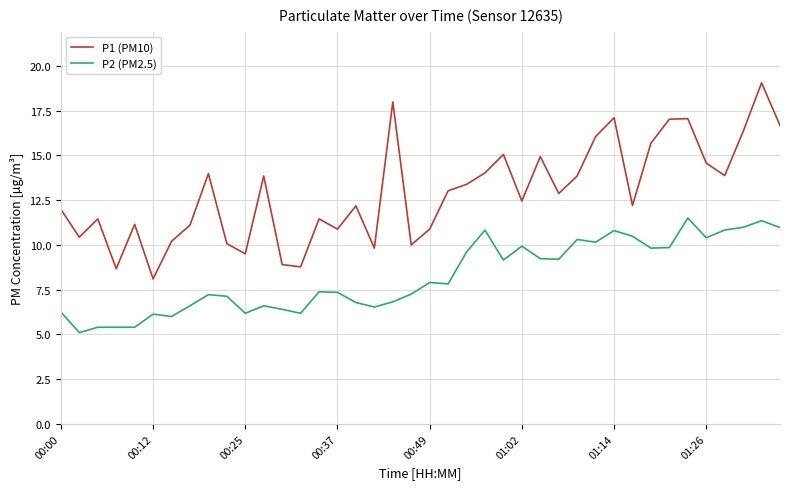

Which series has the largest total across all categories?

P1 (PM10)